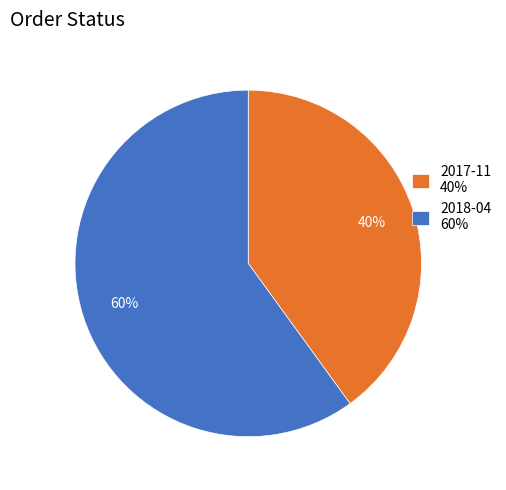

What percentage is the 2017-11 slice, to the nearest percent?

40%